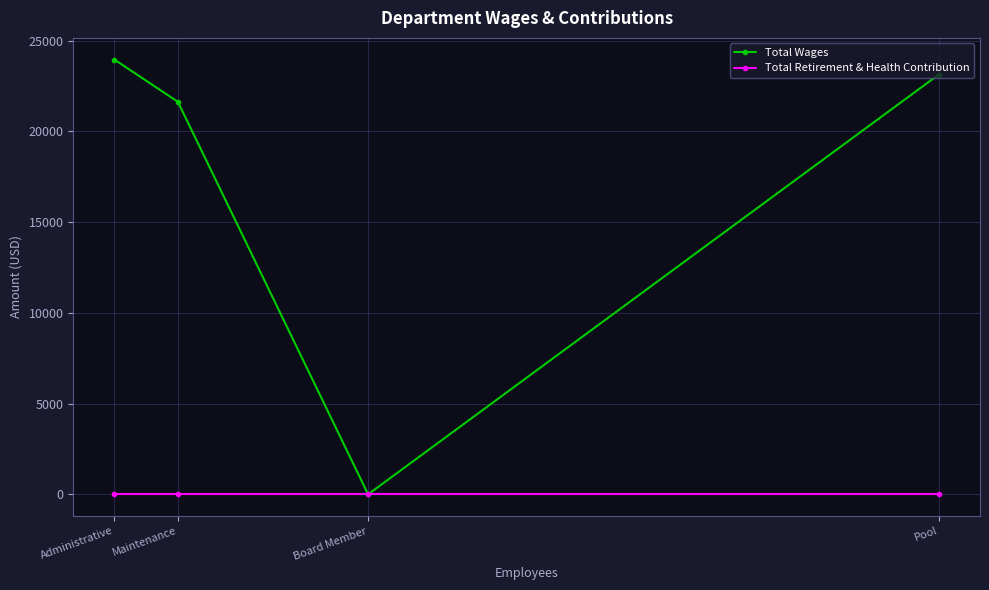

What is the label of the 4th point from the right?

Administrative